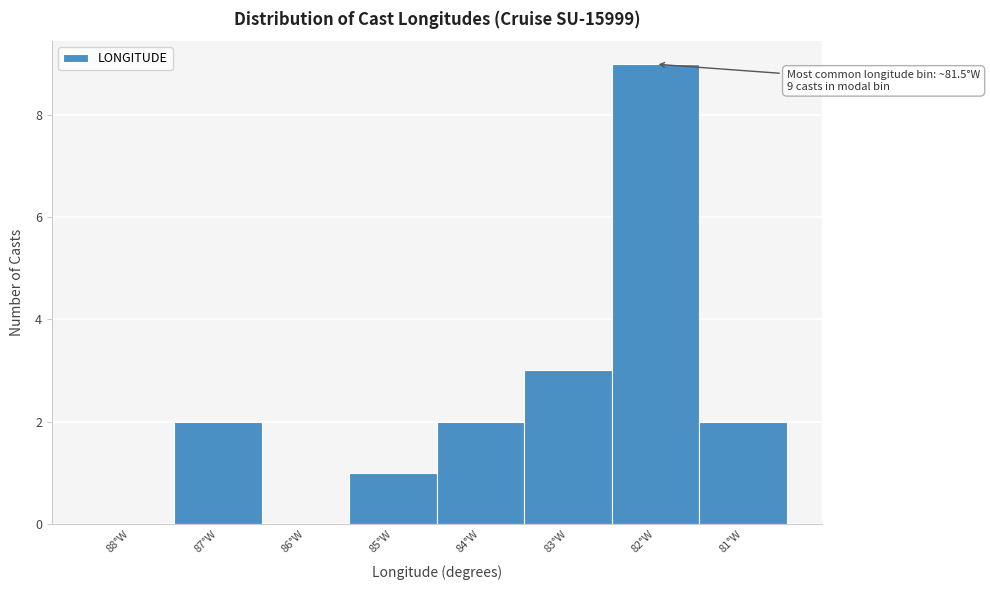

Reading left to right, transcribe all the data shown in this chart.

88°W=0	87°W=2	86°W=0	85°W=1	84°W=2	83°W=3	82°W=9	81°W=2